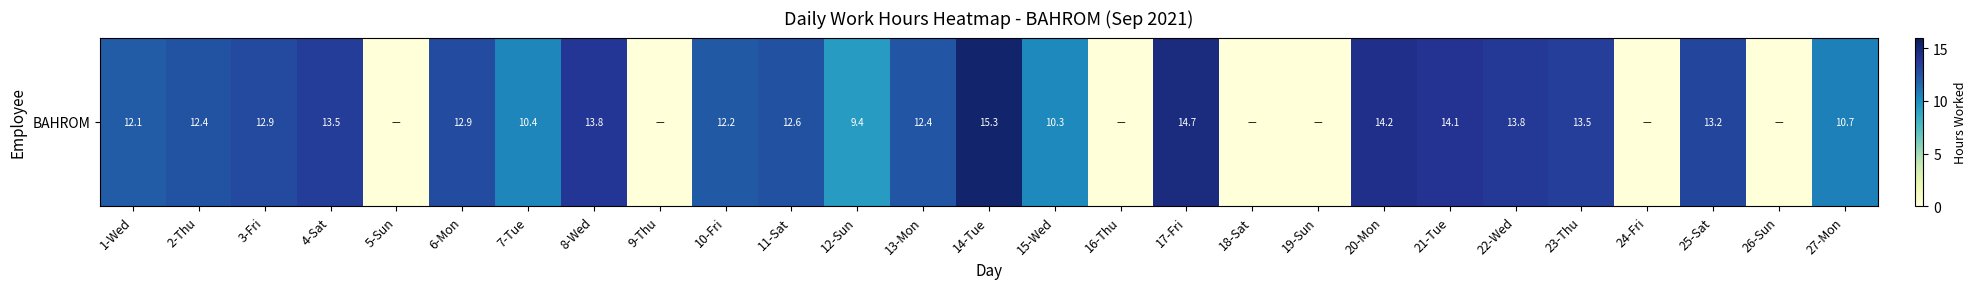

Reading left to right, list all the values displayed in this chart.

12.1	12.4	12.9	13.5	0.0	12.9	10.4	13.8	0.0	12.2	12.6	9.4	12.4	15.3	10.3	0.0	14.7	0.0	0.0	14.2	14.1	13.8	13.5	0.0	13.2	0.0	10.7